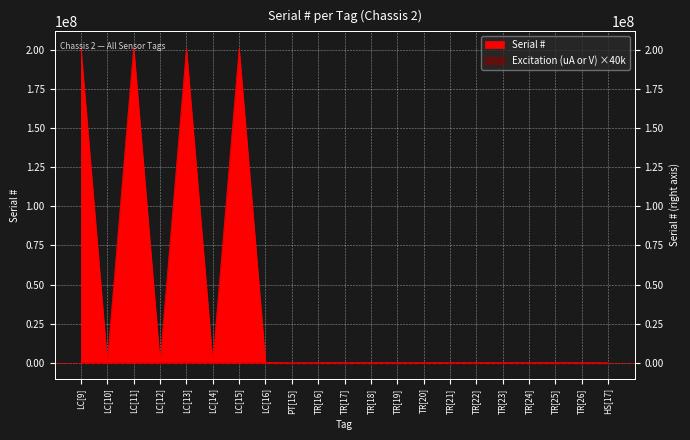

What is the difference between the maximum and second lowest values?

201577751